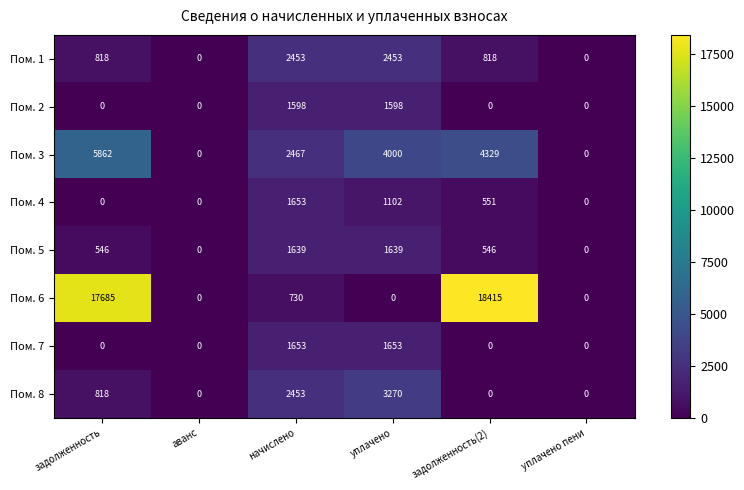

What is the sum of all Пом. 1 values?

6542